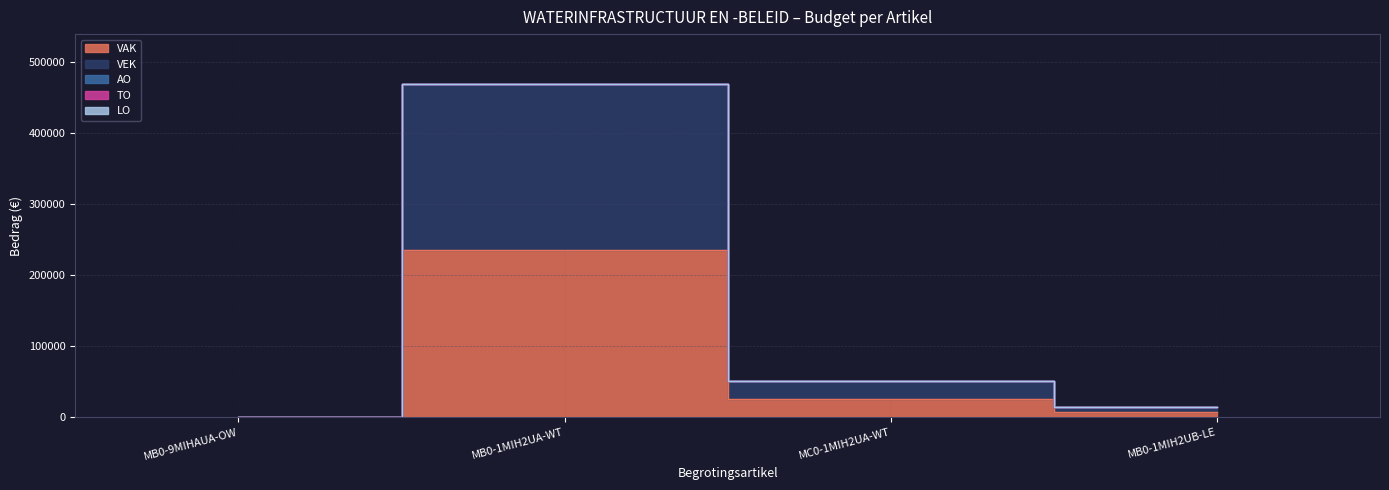

What is the label of the 1st point from the right?

MB0-1MIH2UB-LE